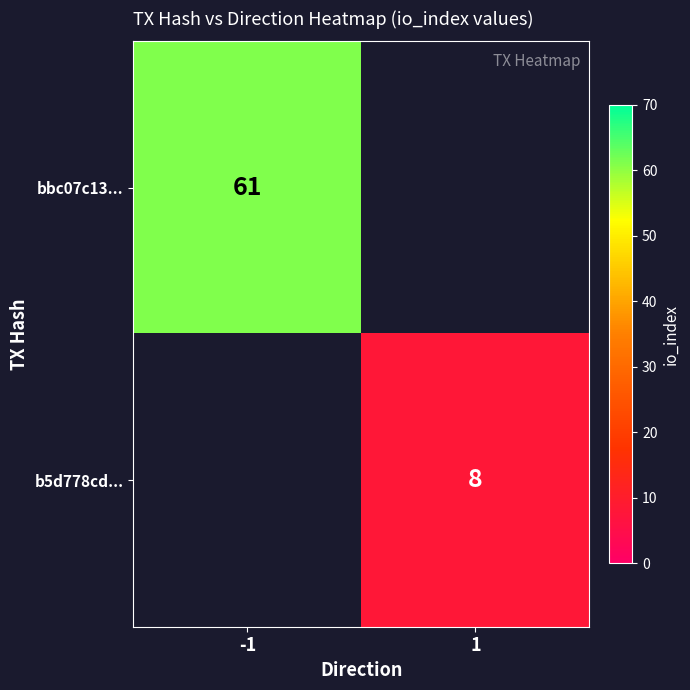

At how many categories does at least one series exceed 12?

1